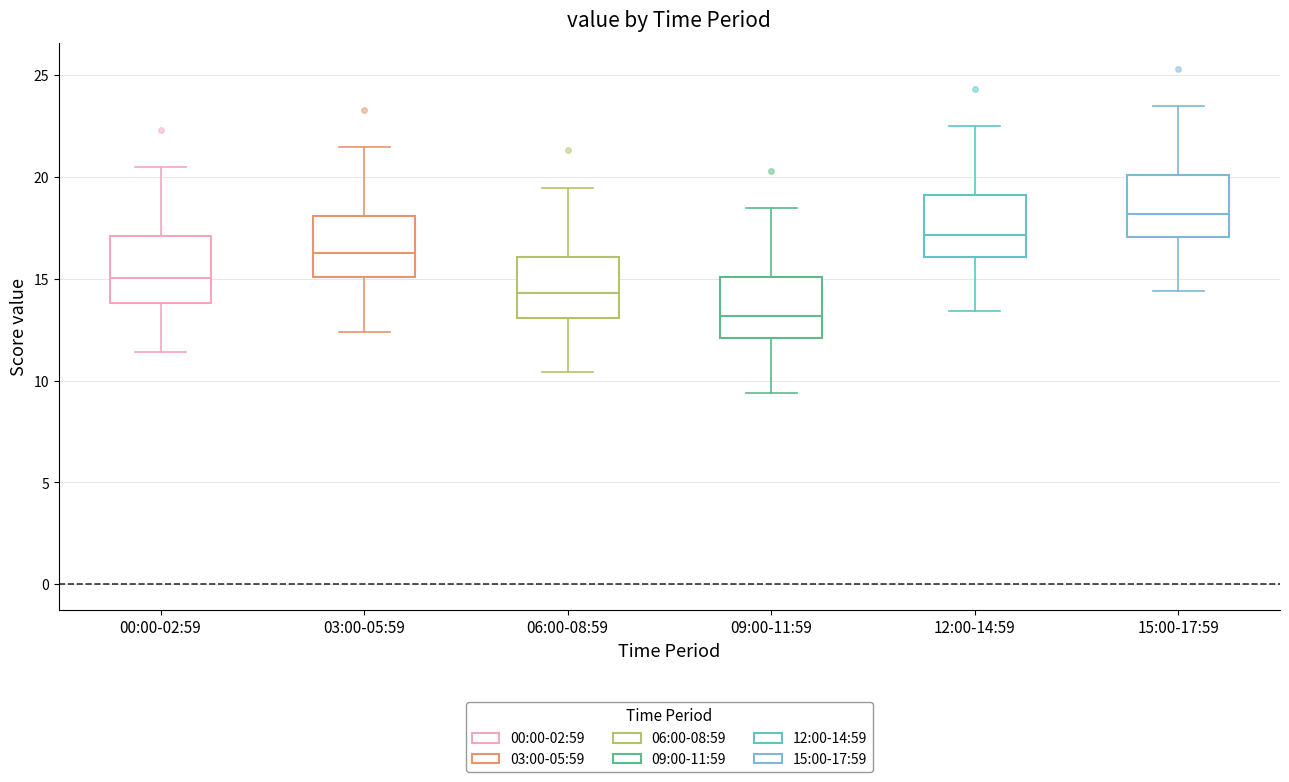

Where is the upper edge of the box for 00:00-02:59 on the y-axis? The values are not printed on the chart, so give them approximately, as read against the axis.

17.0